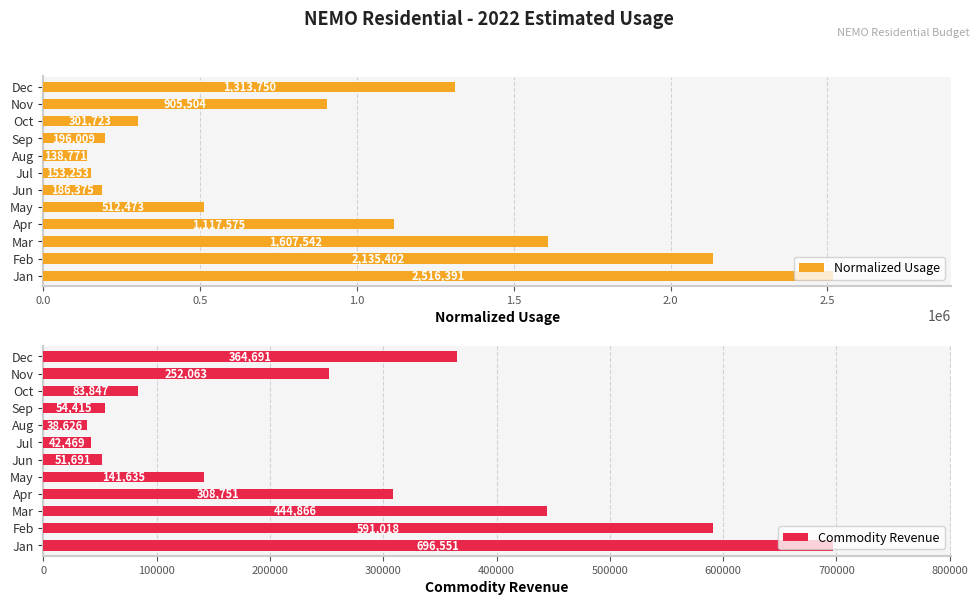

Which series has the largest range (max minus min)?

Normalized Usage